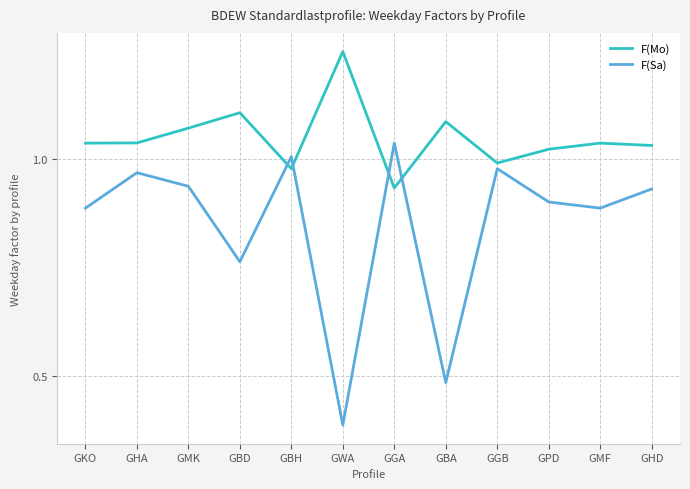

Rank the series by their average value, from highest to lowest.

F(Mo), F(Sa)